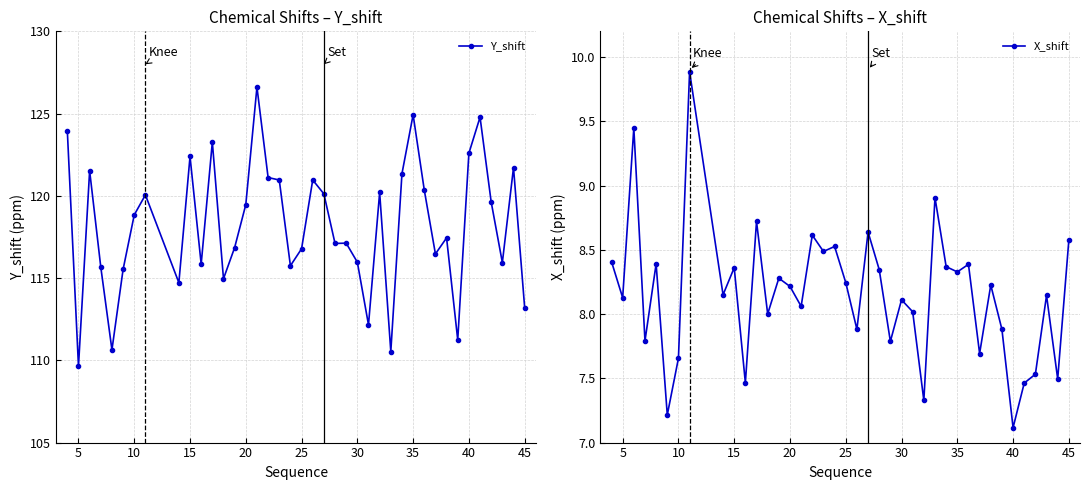

True or false: Y_shift has more than 2 points higher than both neighbors.

True